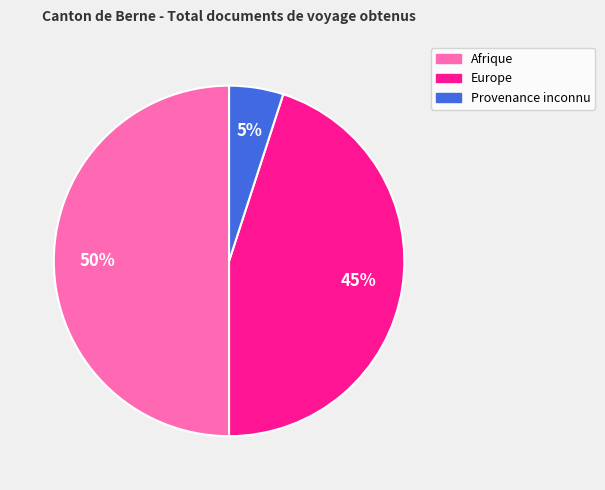

To the nearest percent, what is the difference between the largest and smallest slice percentages?

45%